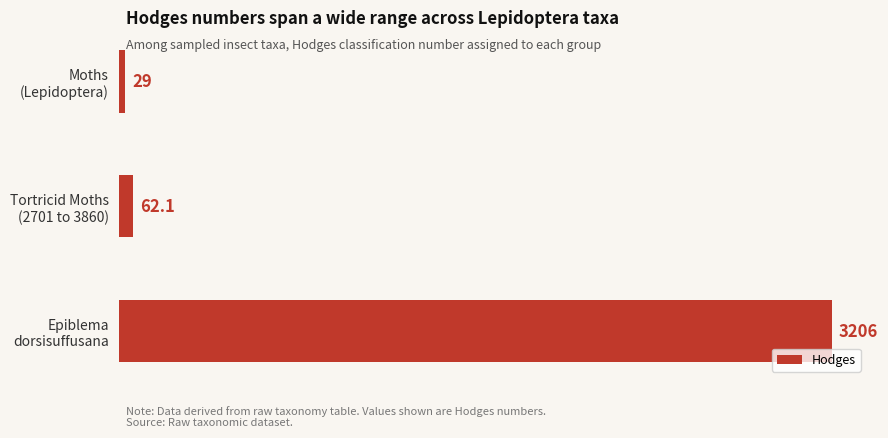

List the labels in order of value, smallest first.

Moths
(Lepidoptera), Tortricid Moths
(2701 to 3860), Epiblema
dorsisuffusana